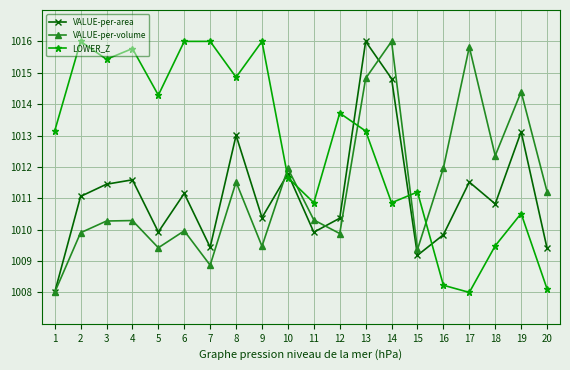

What is the sum of the LOWER_Z values at 10 and 11?

2022.5